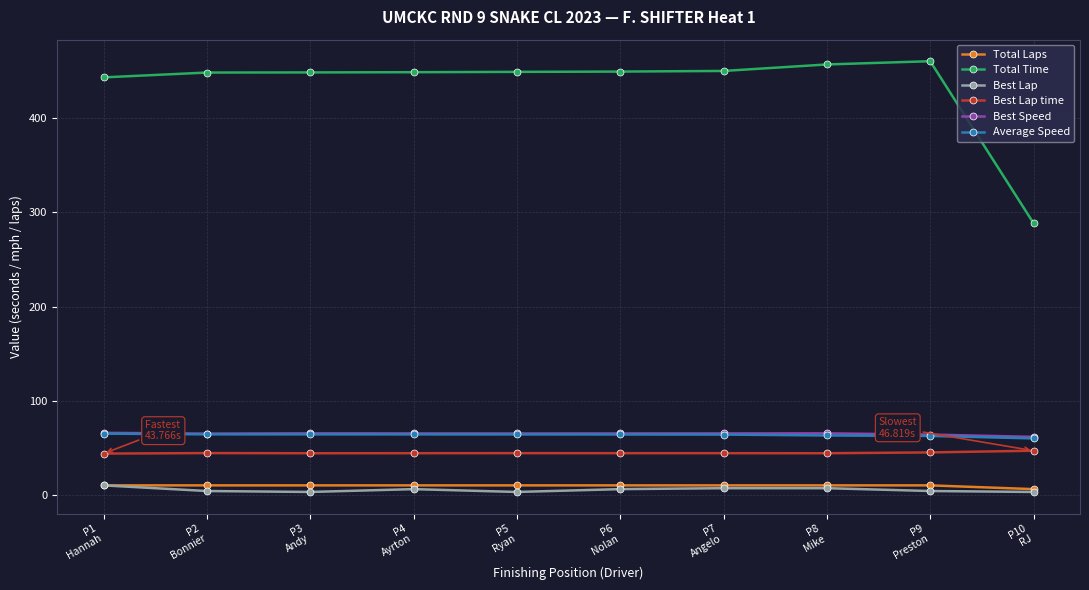

How many data points in Total Time are above 449?

5